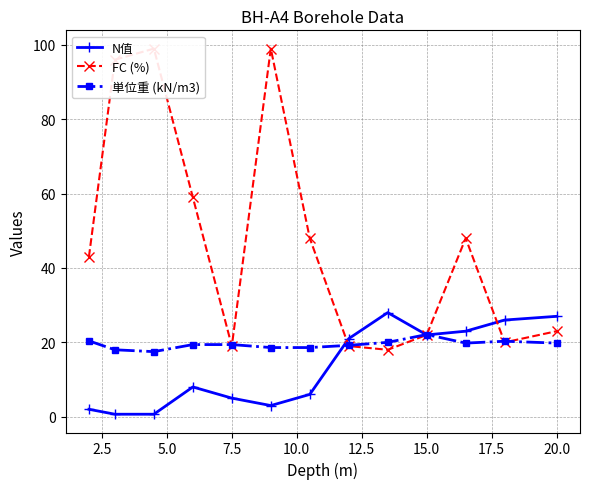

The N值 series shows 5.0 at 7.5. True or false?

True